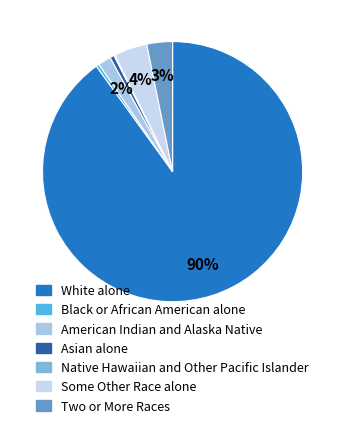

How many slices are in this pie chart?

7